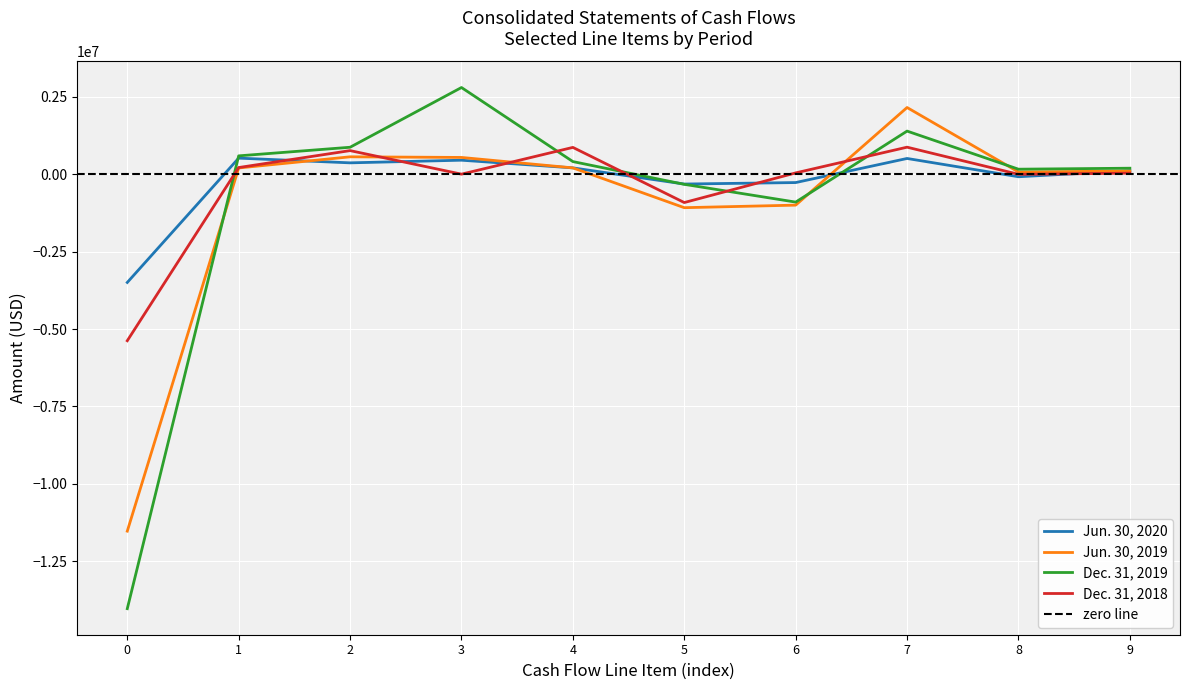

In Dec. 31, 2019, how many points are higher than both neighbors (excluding endpoints)?

2